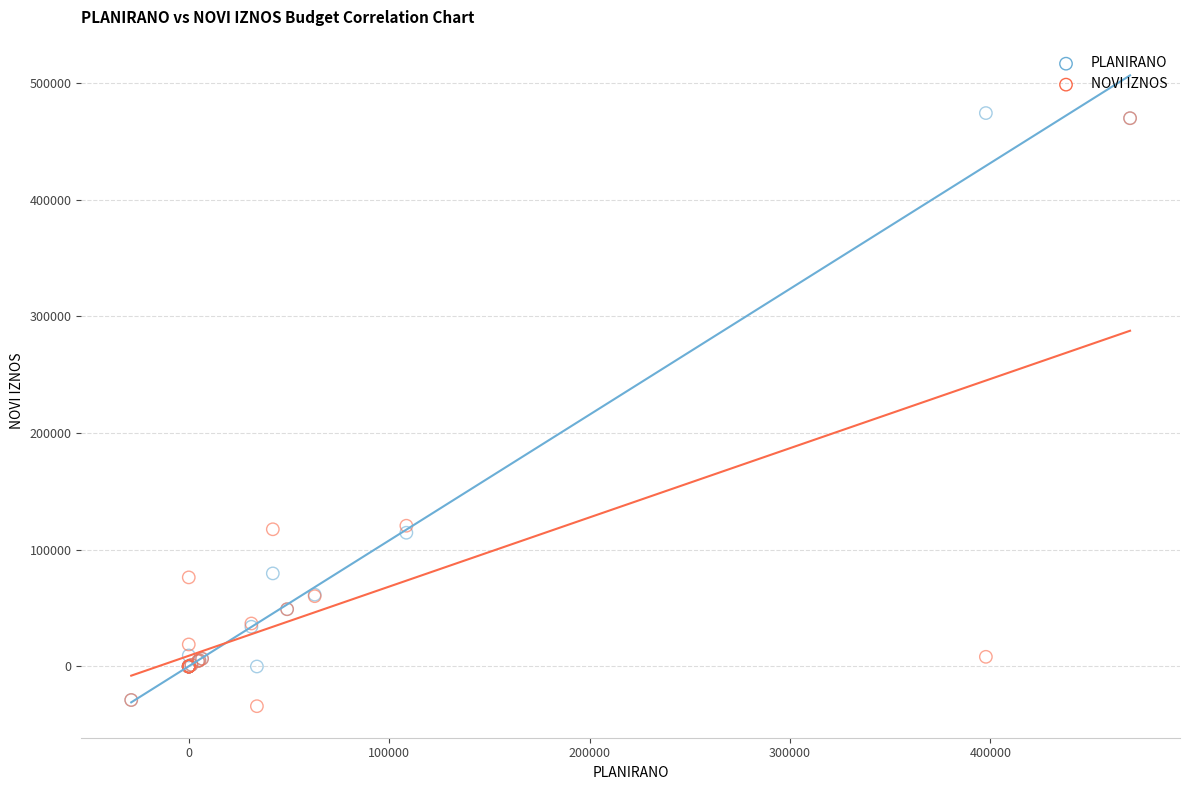

What are all the series names shown in the legend?

PLANIRANO, NOVI IZNOS